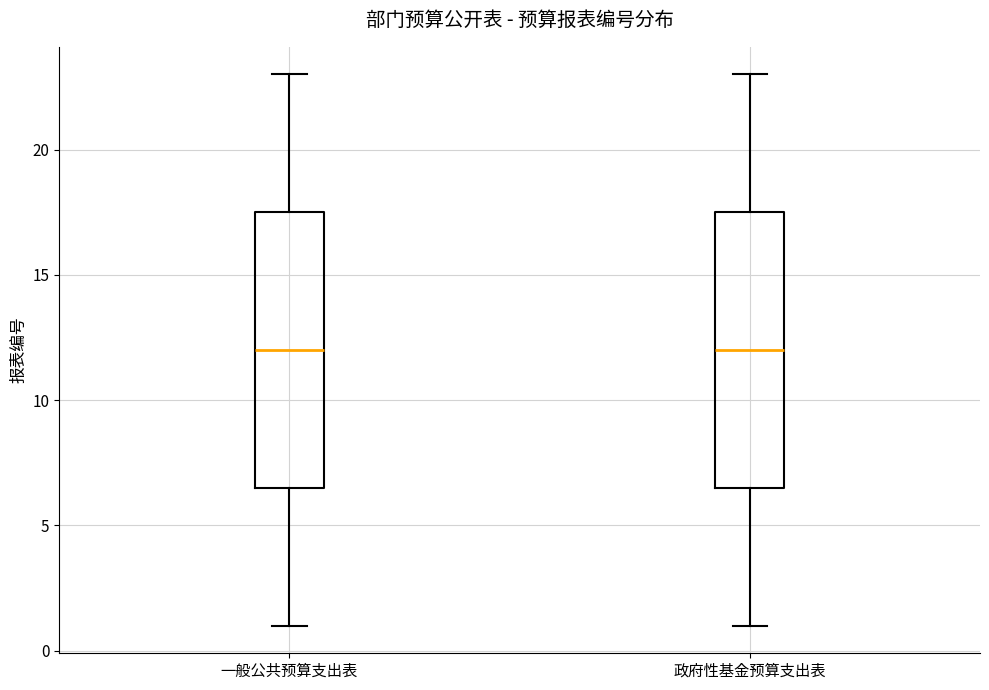

Reading left to right, transcribe this box plot: for each box, give where its median line is, the range the box spans, and where its two whiskers end, as read against the y-axis. The values are not printed on the chart, so give them approximately, as read against the axis.

一般公共预算支出表: median 12.0, box 6.5 to 17.5, whiskers 1.0 to 23.0
政府性基金预算支出表: median 12.0, box 6.5 to 17.5, whiskers 1.0 to 23.0